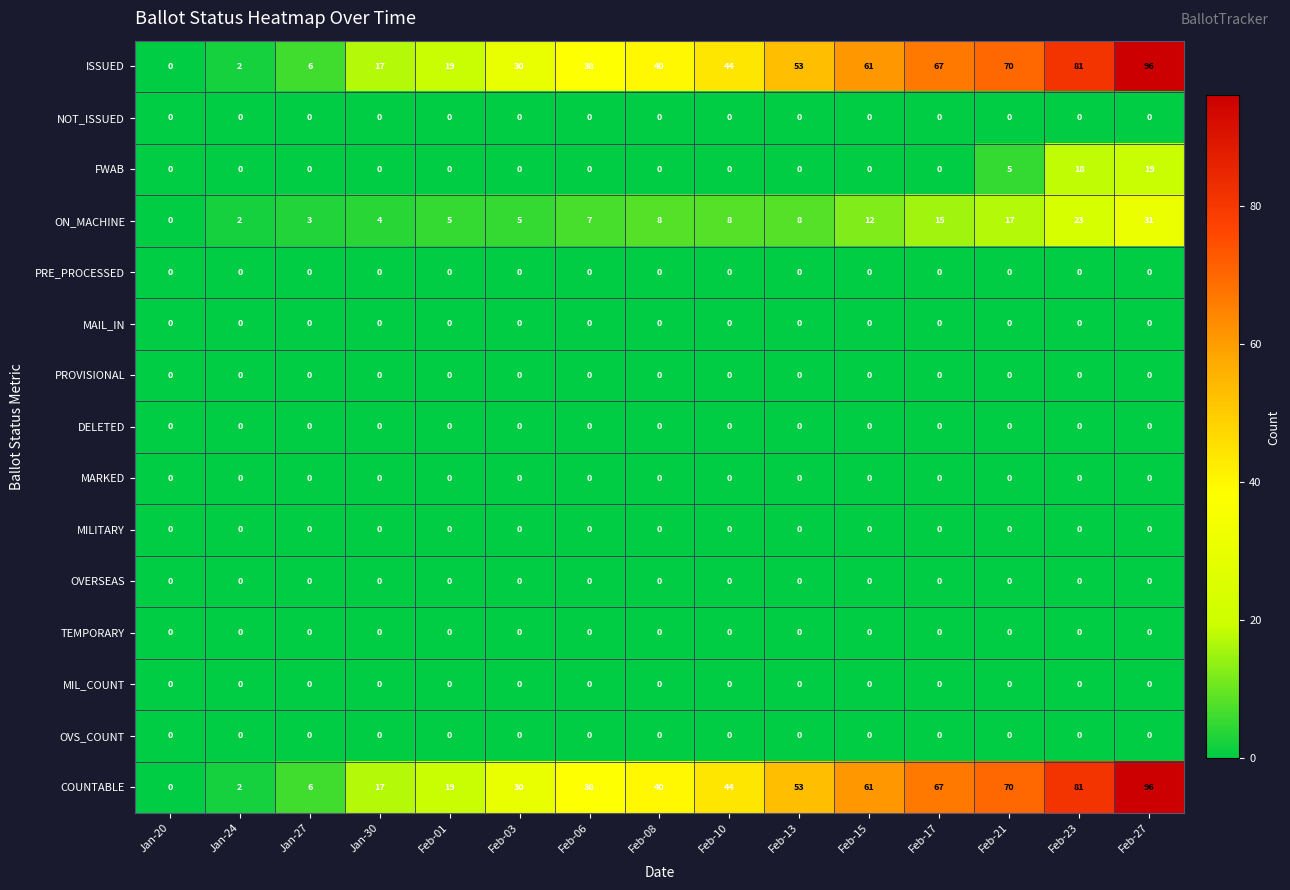

Is it true that COUNTABLE equals -44 at Jan-20?

False